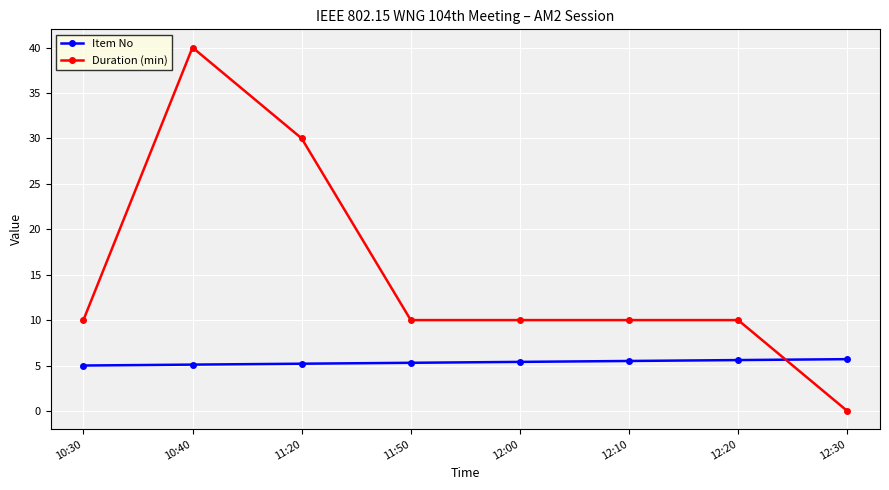

True or false: Duration (min) has a value of 70.6 at 10:40.

False